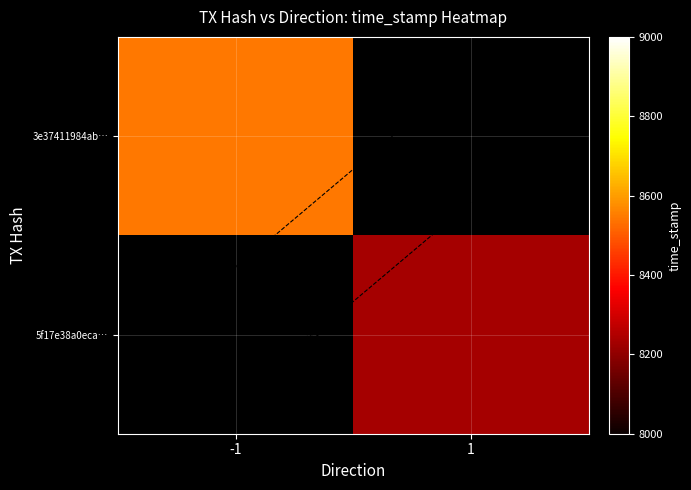

True or false: 3e37411984abc09d724727435ed0f463a1143b1 has a value of -1 at direction.

False